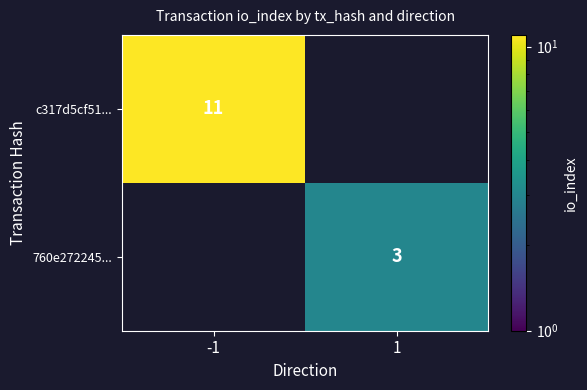

The value of c317d5cf51... at -1 is 4. True or false?

False